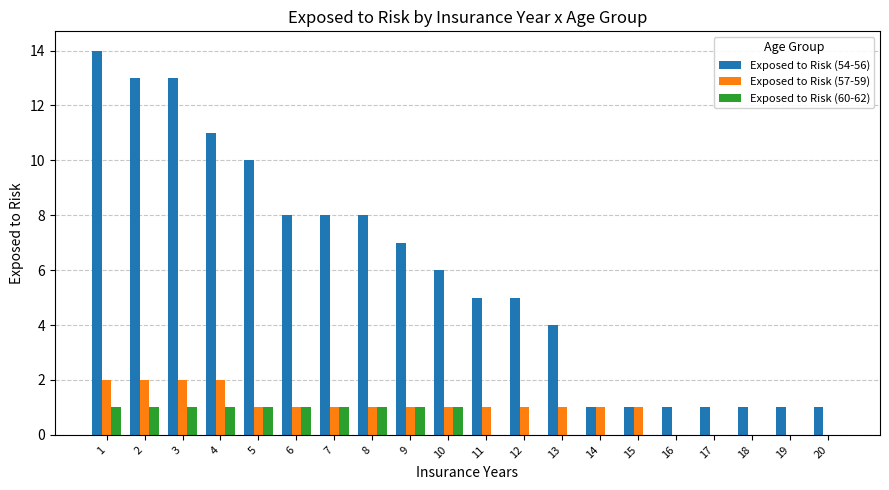

How many distinct data groups are displayed?

3